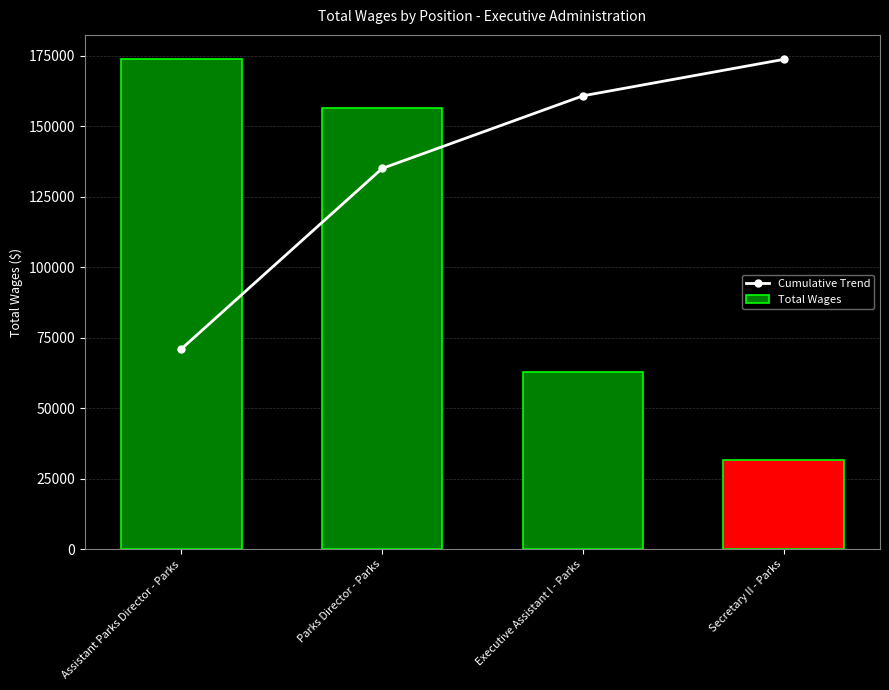

What is the minimum value for Total Wages?

31581.4